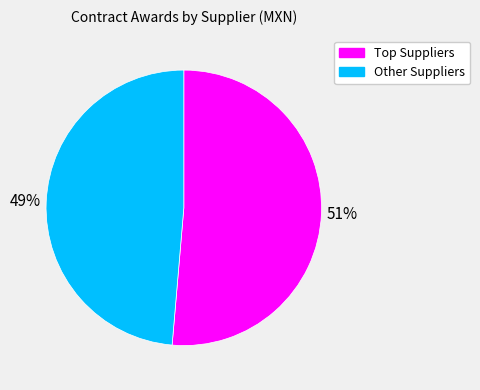

To the nearest percent, what is the average slice percentage?

50%